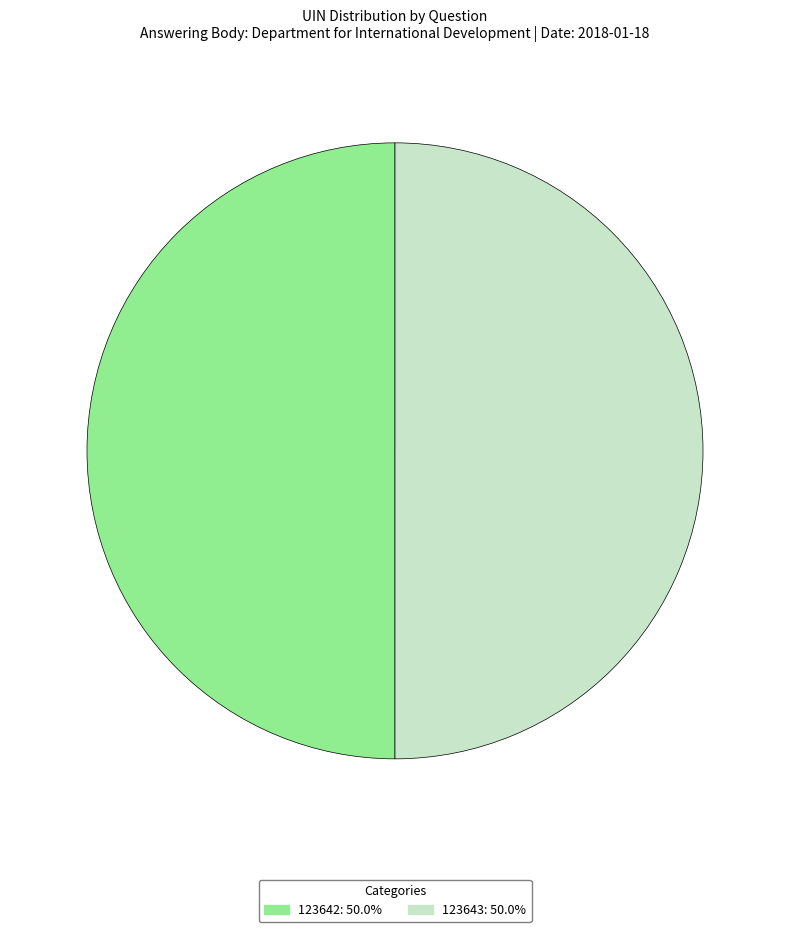

Is it true that 123642 is 50% of the pie?

True